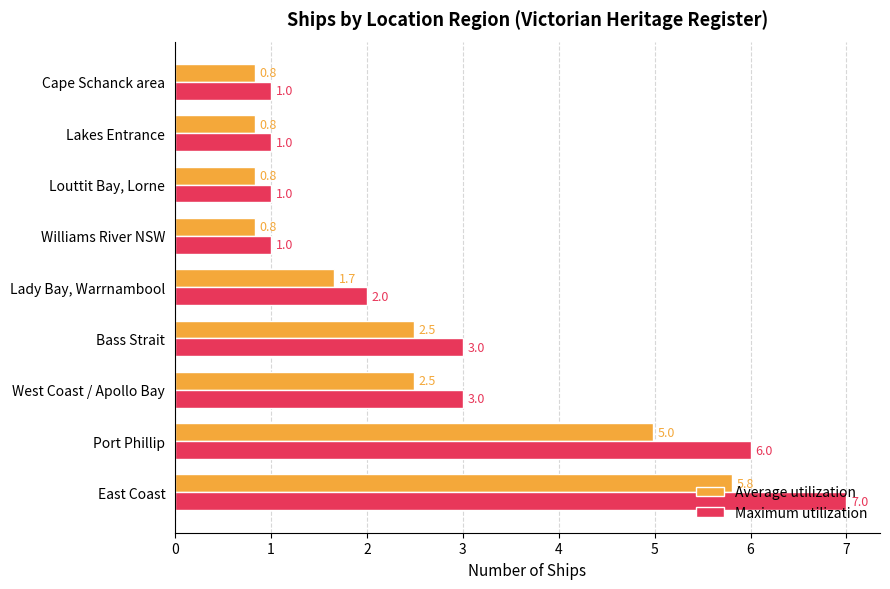

The value of Average utilization at Louttit Bay, Lorne is 0.8. True or false?

True